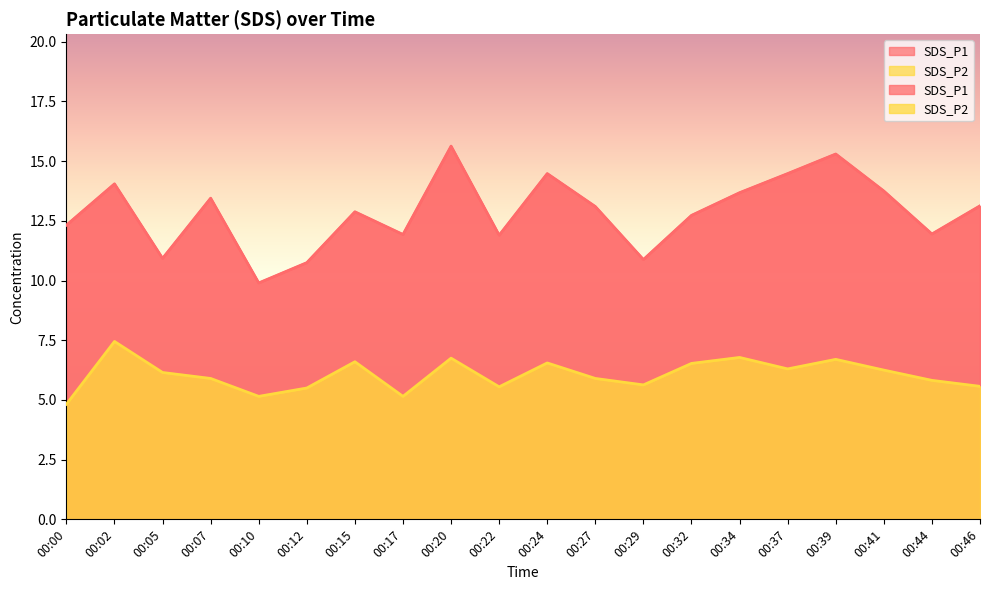

What is the value of the SDS_P2 point at the 12th from the left?

5.9